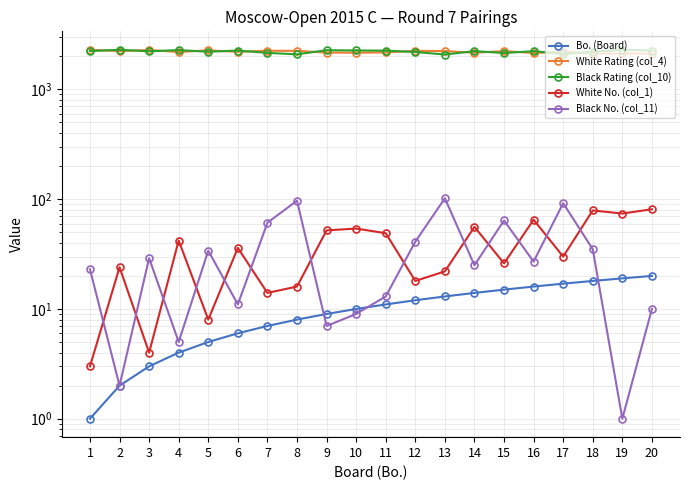

Is it true that Black No. (col_11) equals 6 at 1?

False